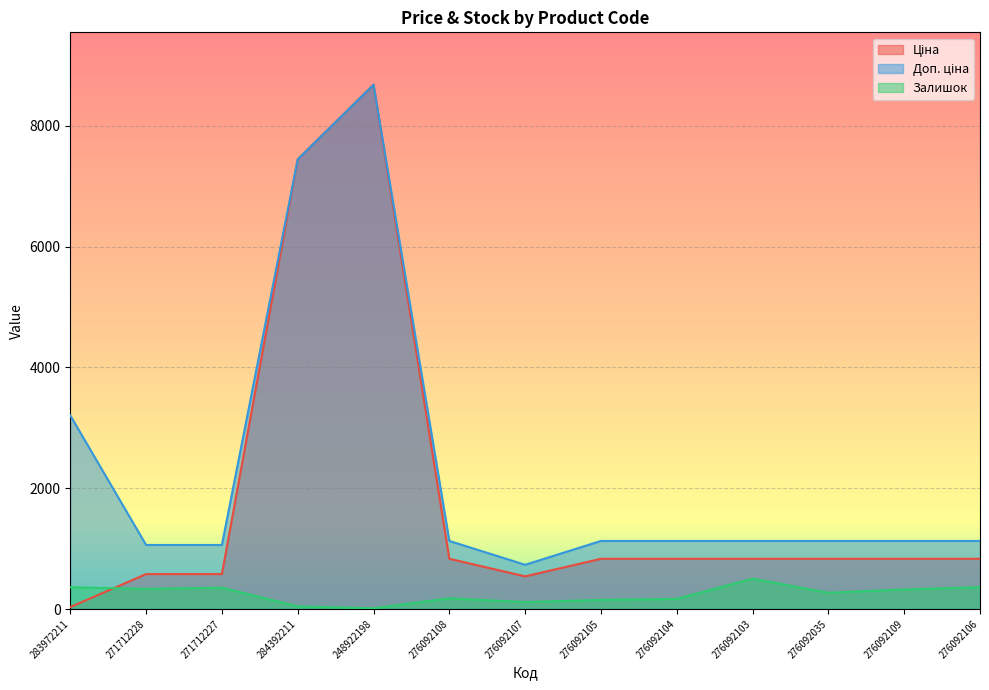

At which category does Доп. ціна reach its first local peak?

248922198